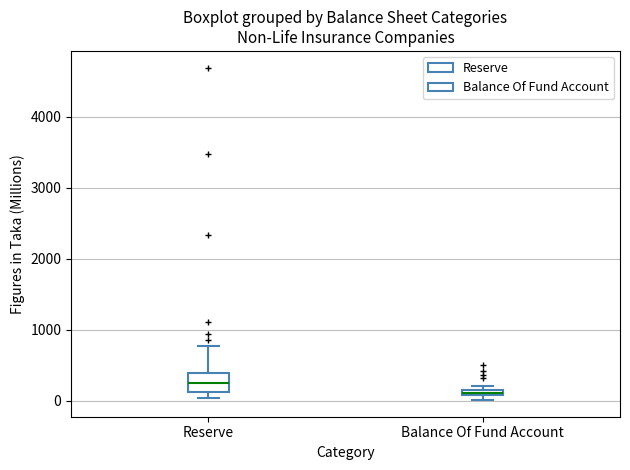

Which box has the lowest median line?

Balance Of Fund Account